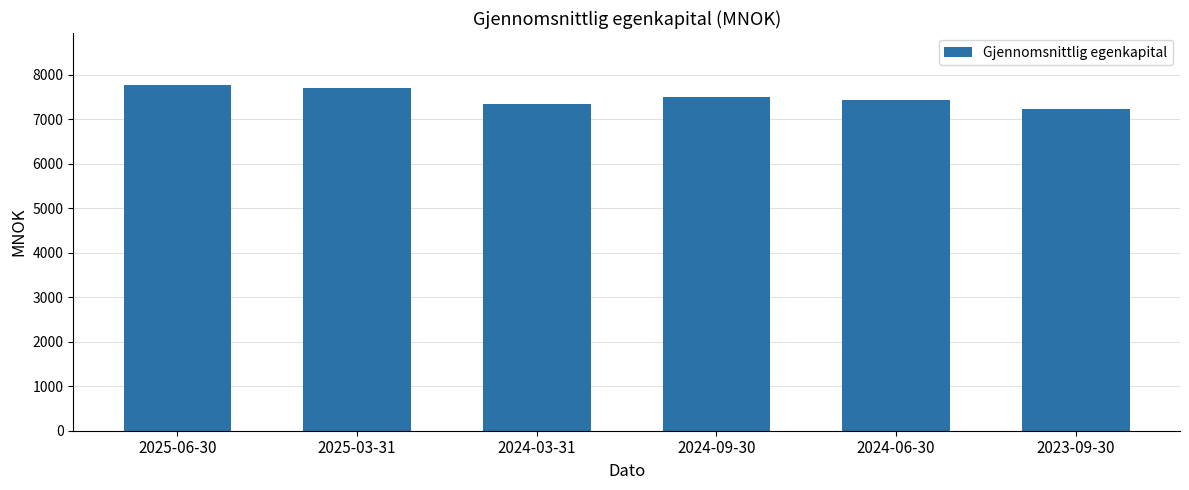

At which label is the value closest to 7502?

2024-09-30